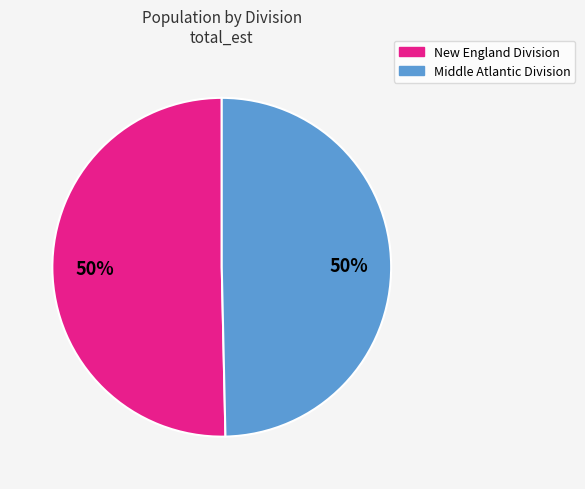

To the nearest percent, what is the average slice percentage?

50%